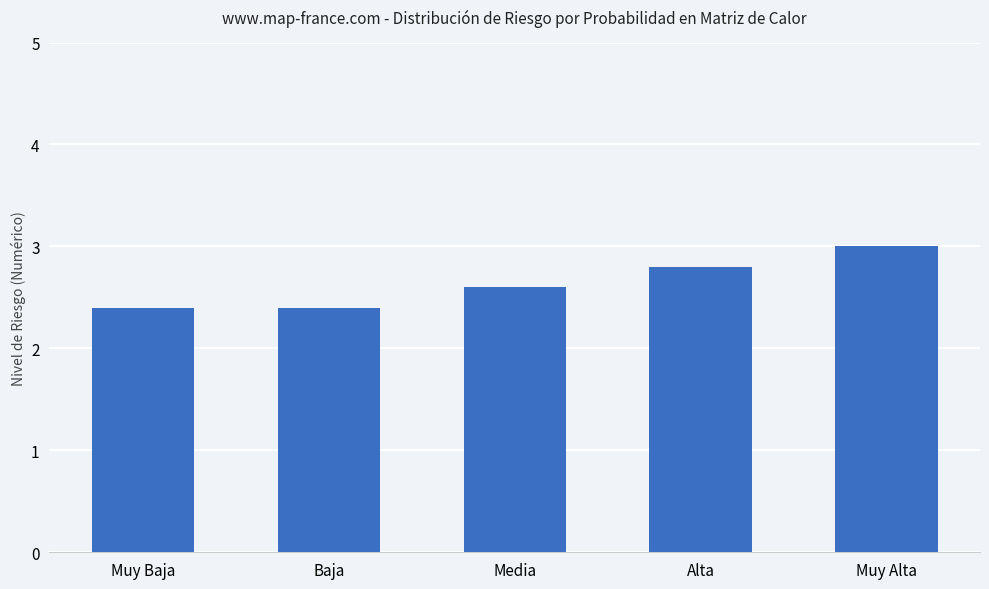

Reading left to right, what are all the values shown in this chart?

2.4	2.4	2.6	2.8	3.0